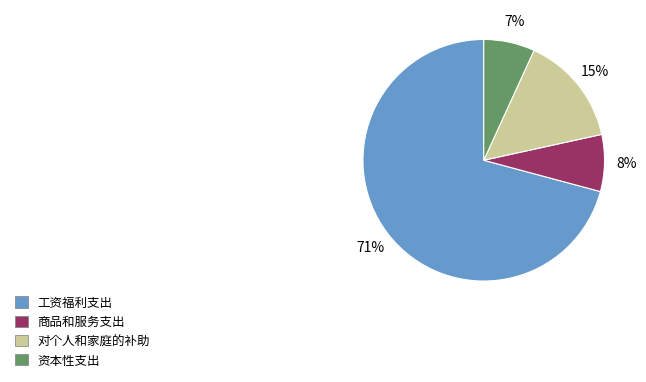

Is it true that 对个人和家庭的补助 is 15% of the pie?

True